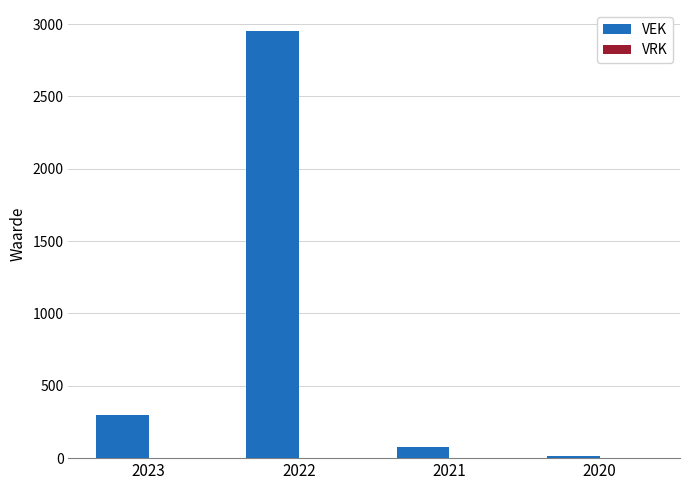

Reading right to left, transcribe all the data shown in this chart.

15	75	2950	300